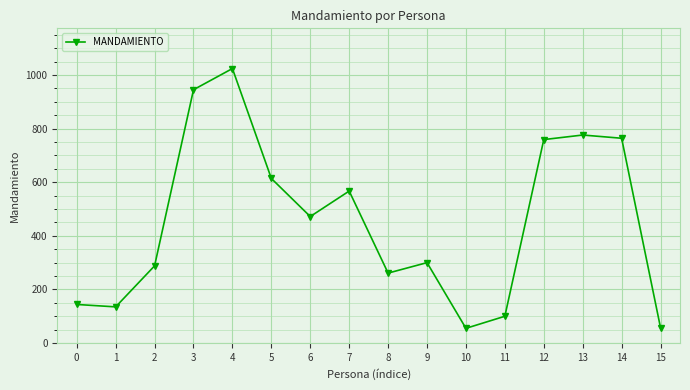

At which label does the data first exceed 472?

3